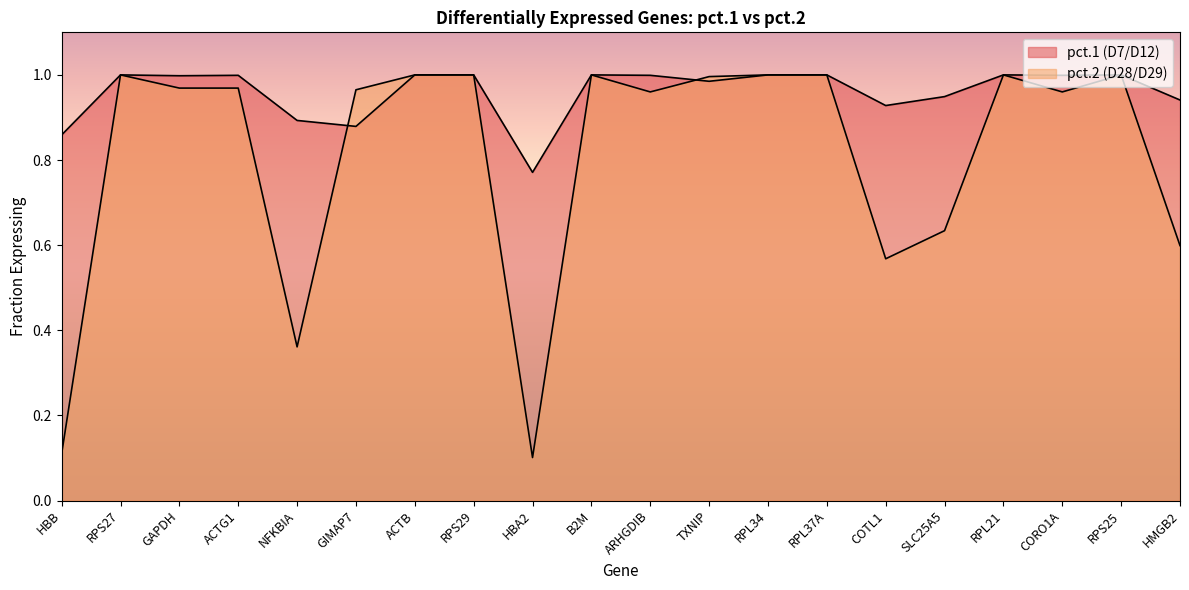

In pct.1 (D7/D12), how many points are higher than both neighbors (excluding endpoints)?

5